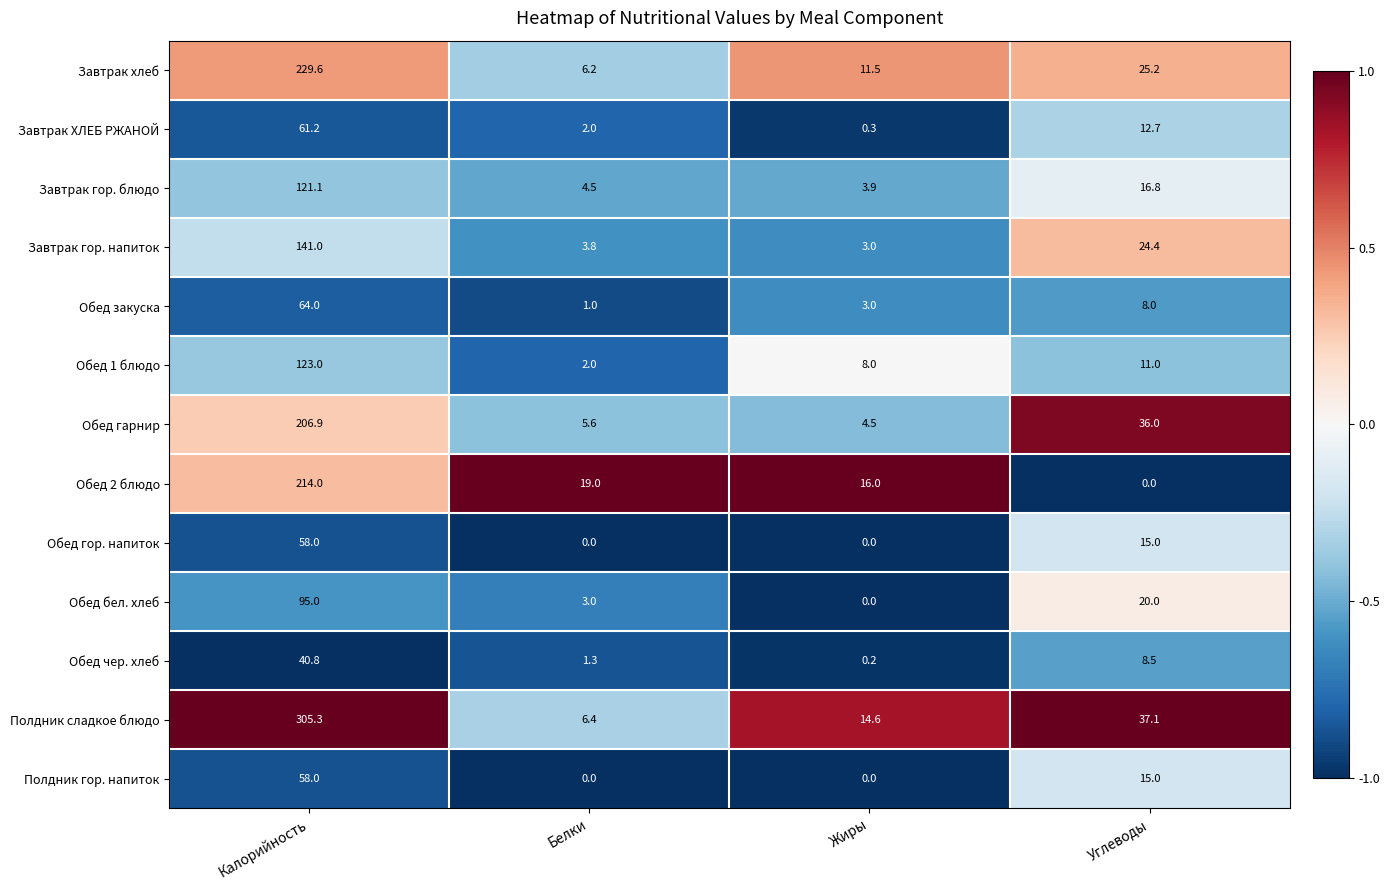

What is the greatest value displayed?

305.3